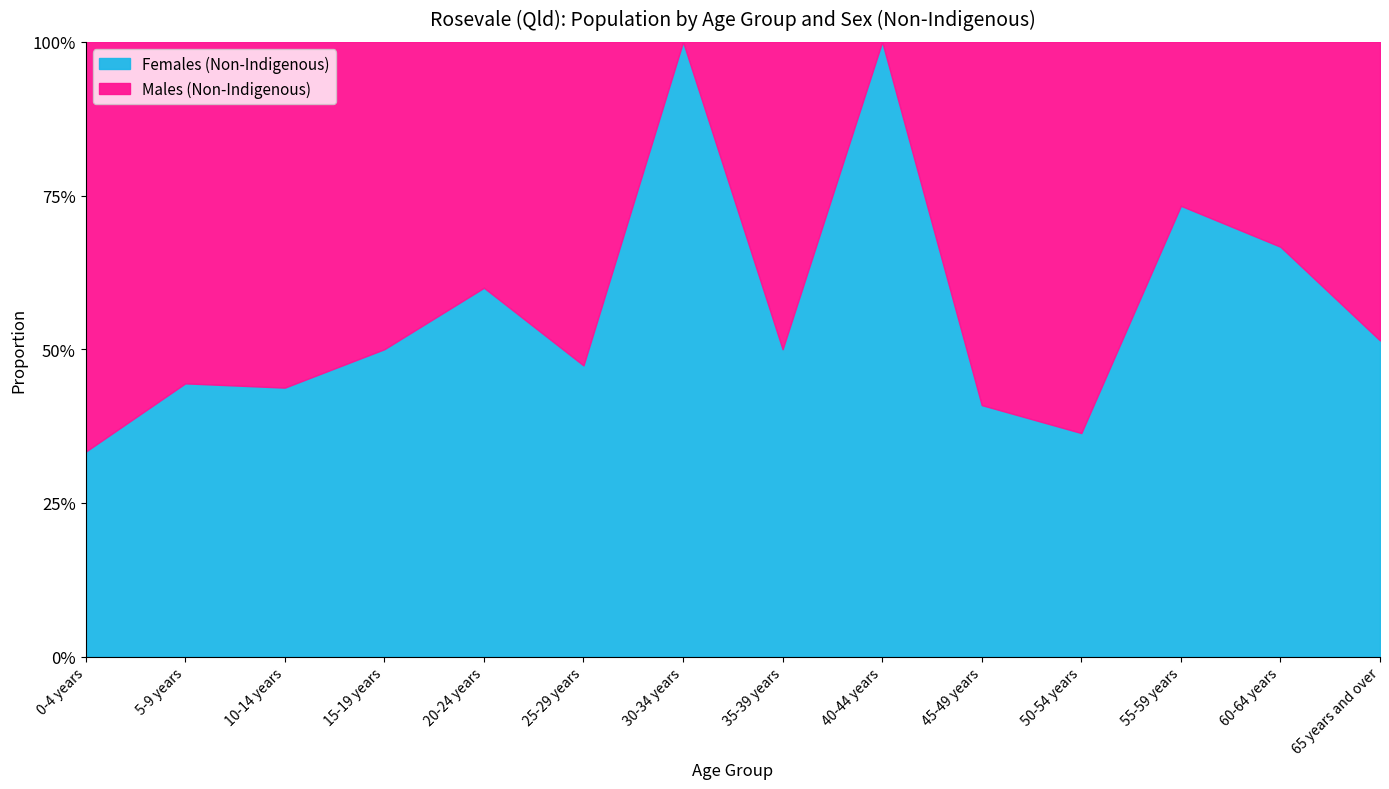

What is the difference between the second highest and minimum values in the Males (Non-Indigenous) series?

13